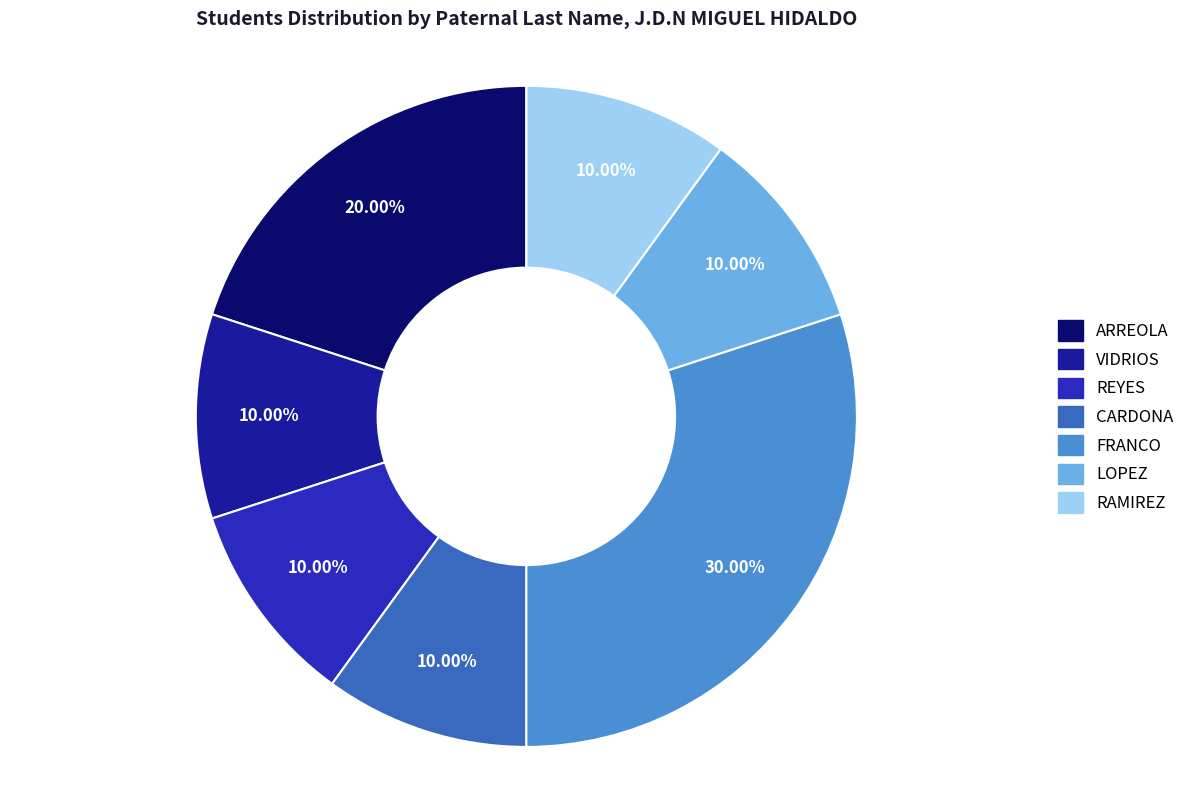

Approximately how many times larger is the value at RAMIREZ compared to ARREOLA?

0.5